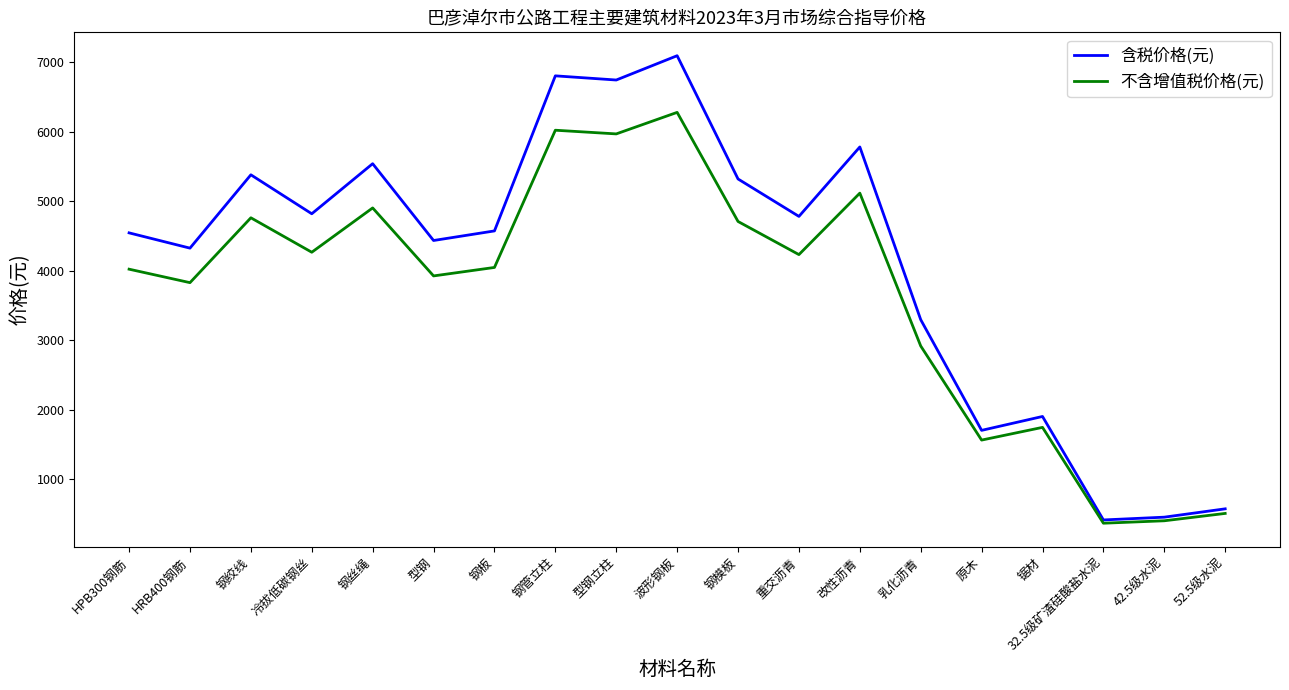

Is this an area chart (filled region under the line)?

No